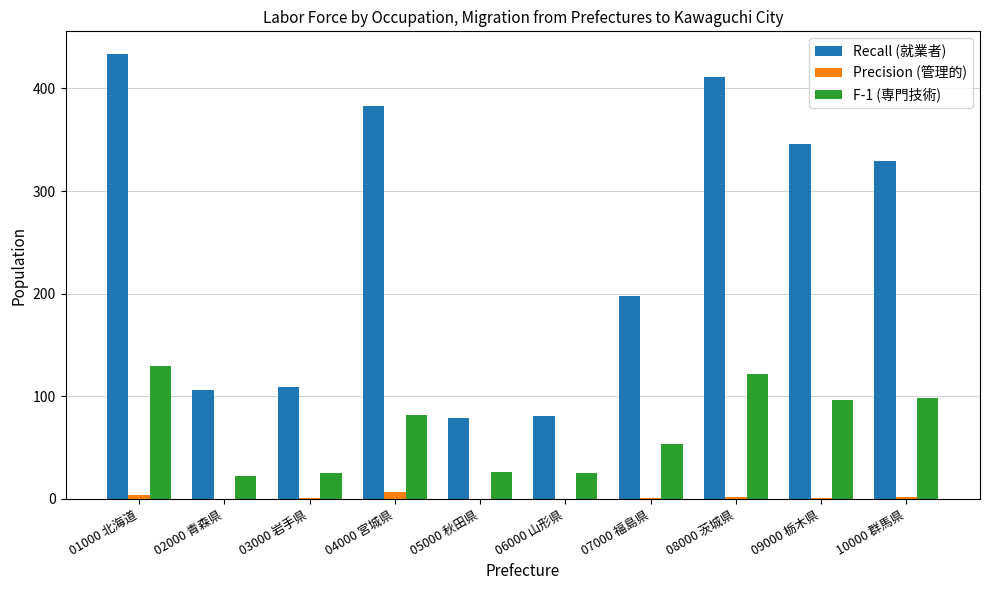

Which series has the largest total across all categories?

Recall (就業者)